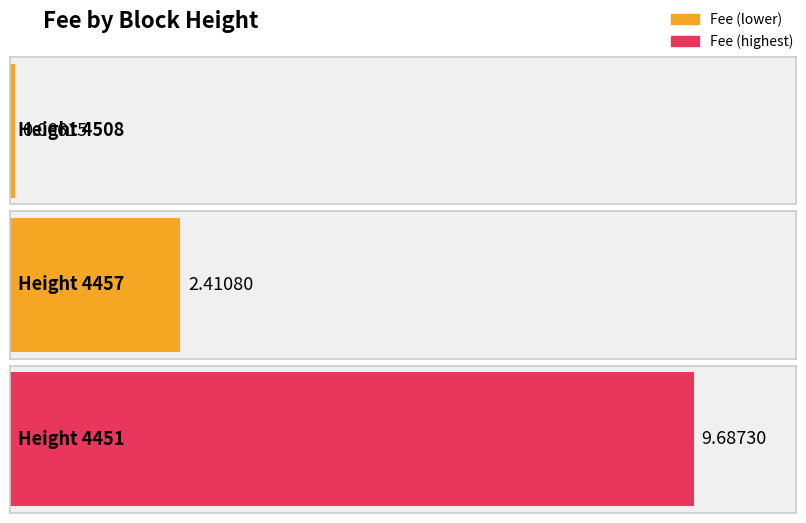

What is the average value?

4.1